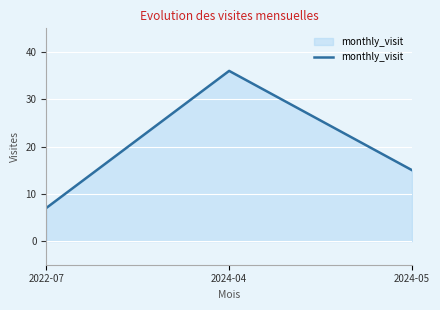

How many distinct data groups are displayed?

1